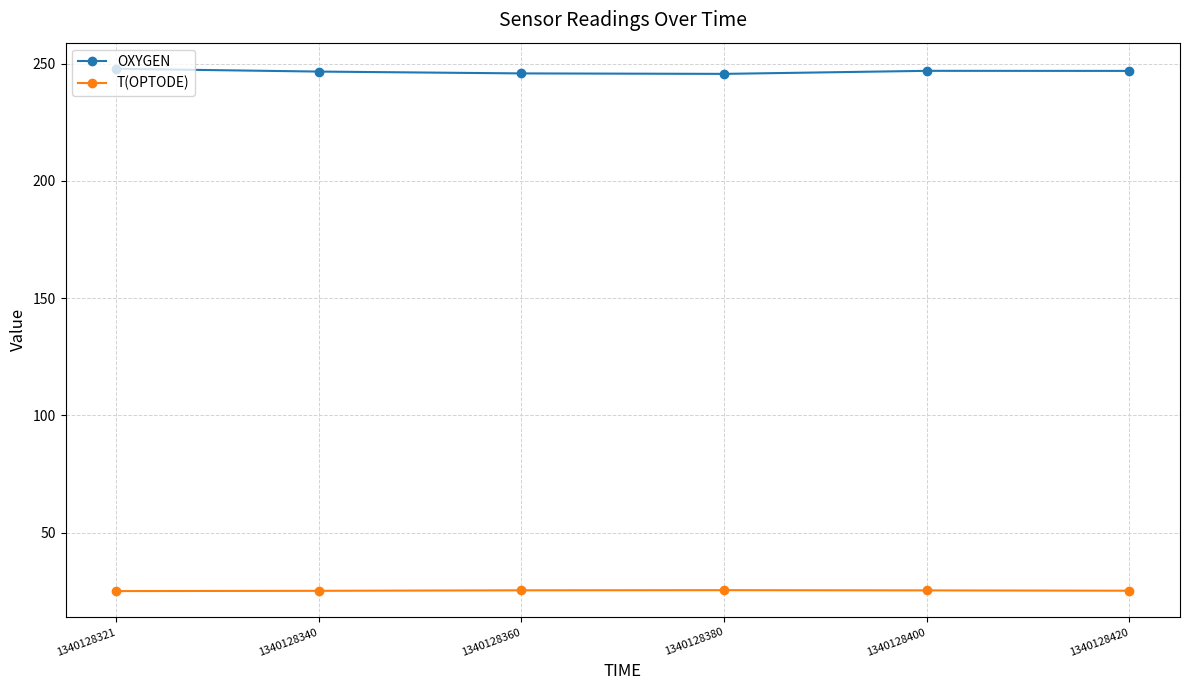

At how many categories does at least one series exceed 169?

6